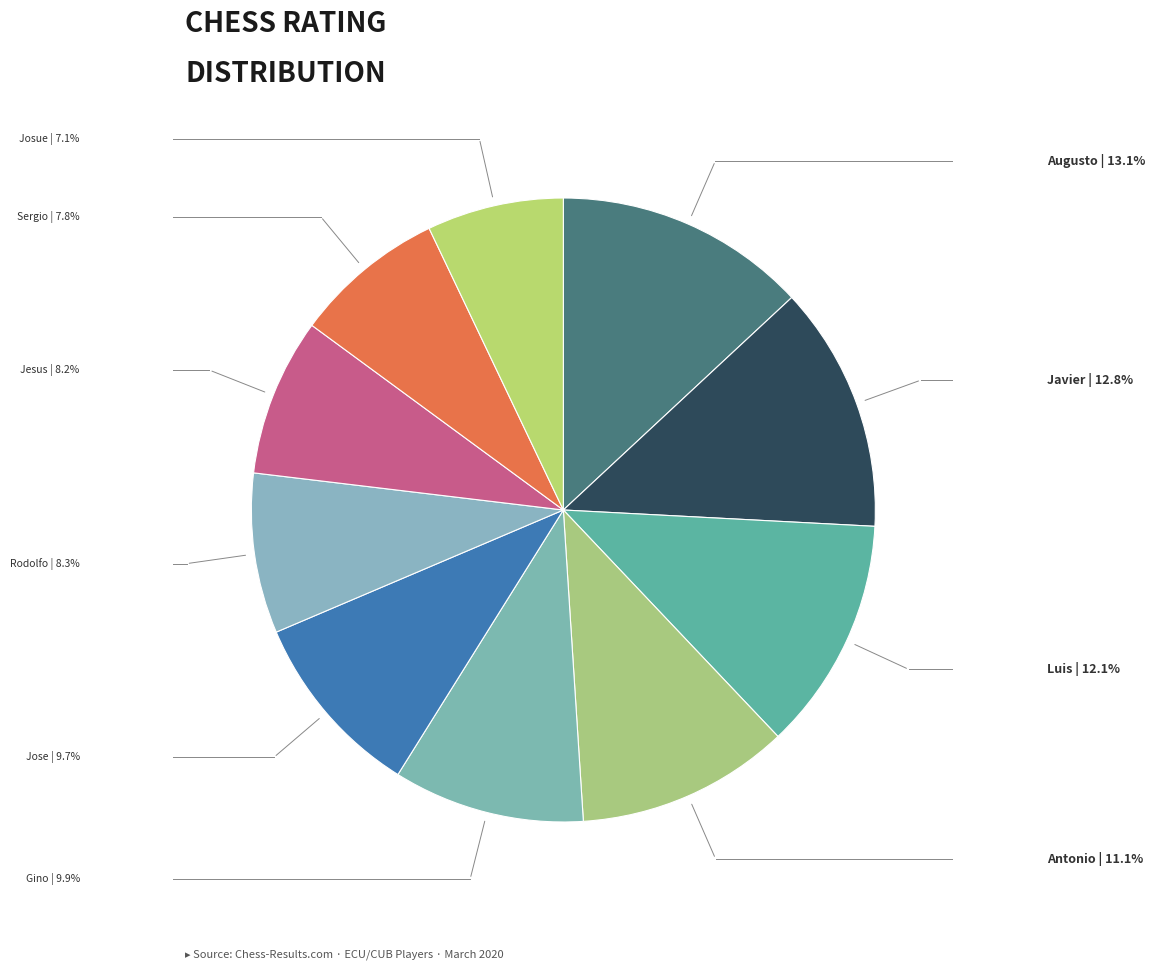

How many segments does this pie chart have?

10